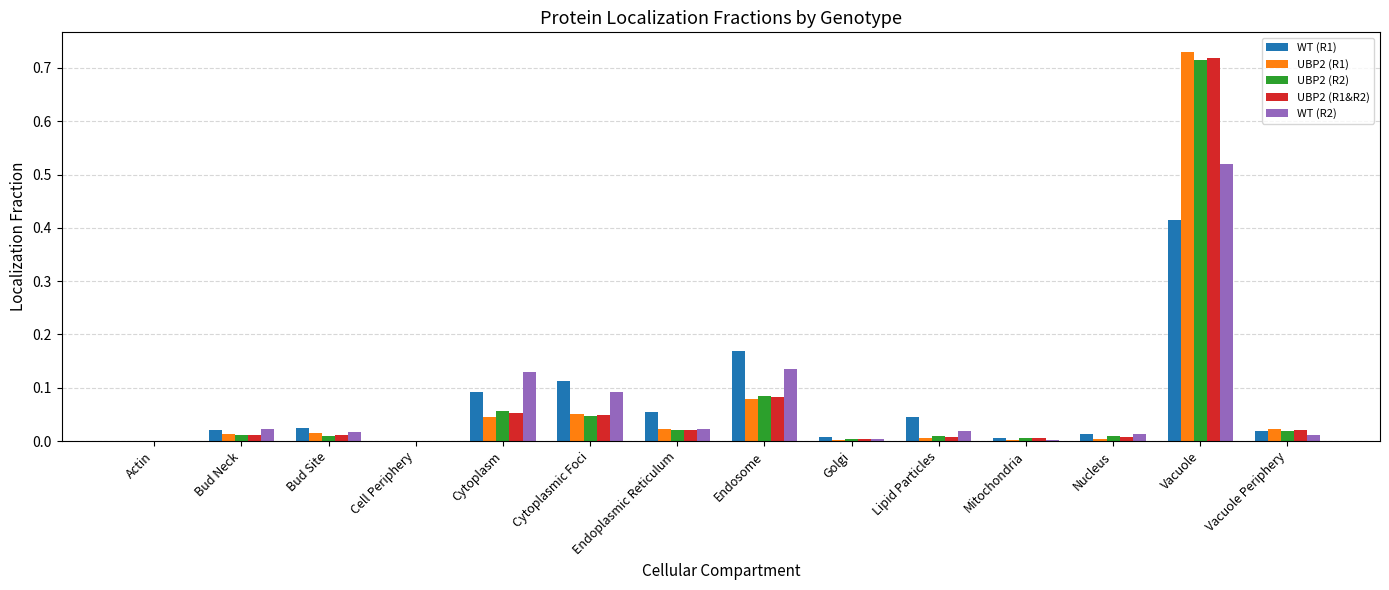

How many groups of bars are there?

14